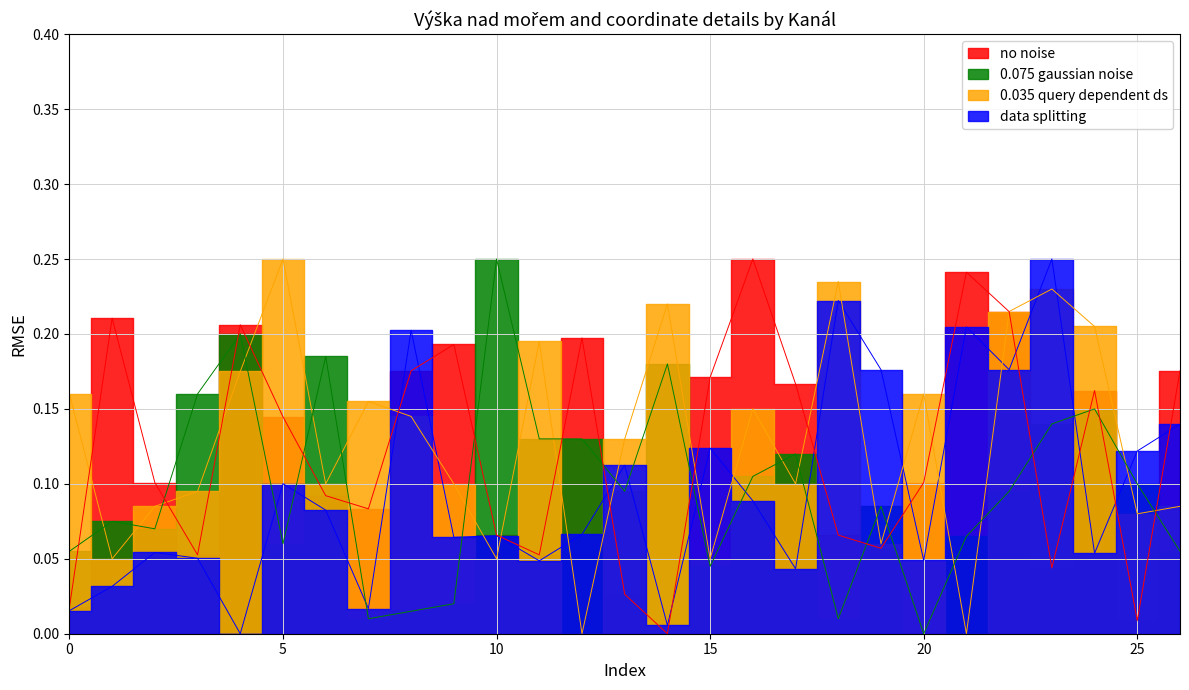

True or false: data splitting and 0.075 gaussian noise cross at least once.

True